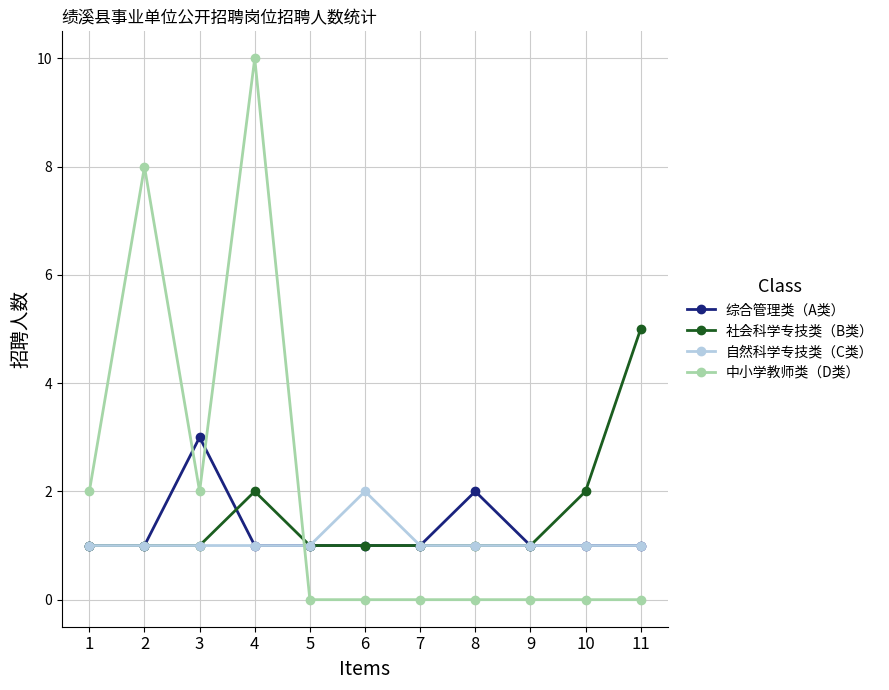

Rank the series by their average value, from highest to lowest.

中小学教师类（D类）, 社会科学专技类（B类）, 综合管理类（A类）, 自然科学专技类（C类）